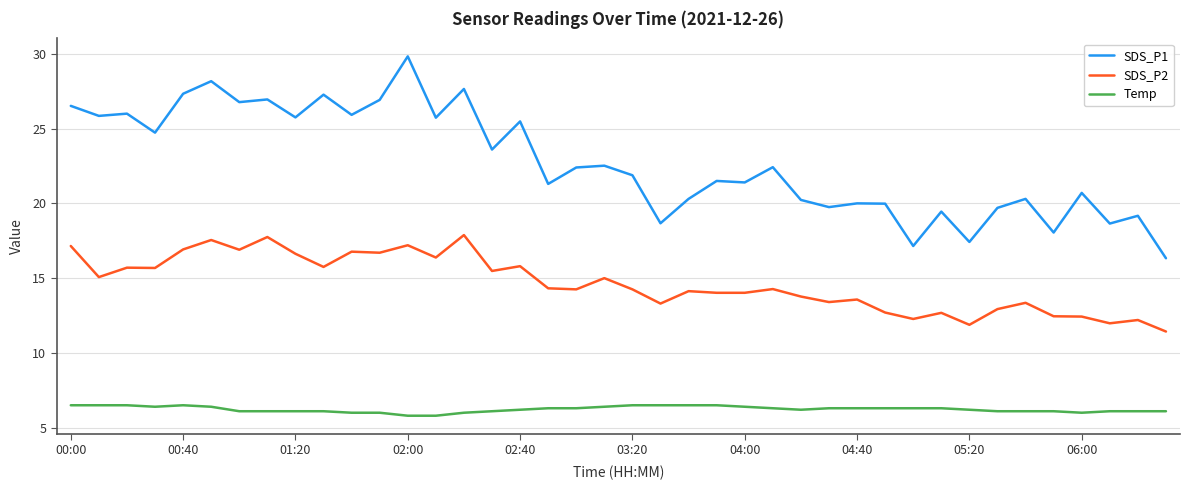

What is the difference between the maximum and minimum values in the Temp series?

0.7